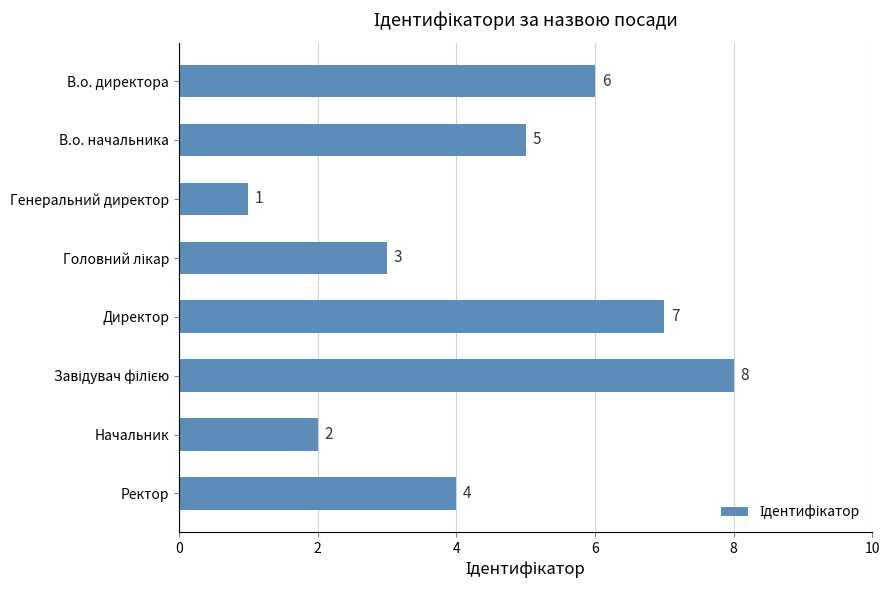

How many categories are shown in the chart?

8